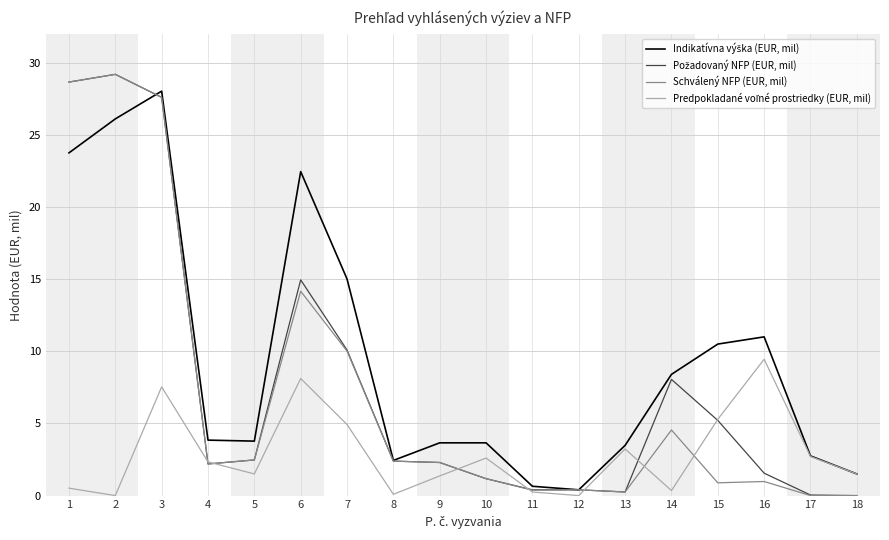

What is the maximum value for Schválený NFP (EUR, mil)?

29.2